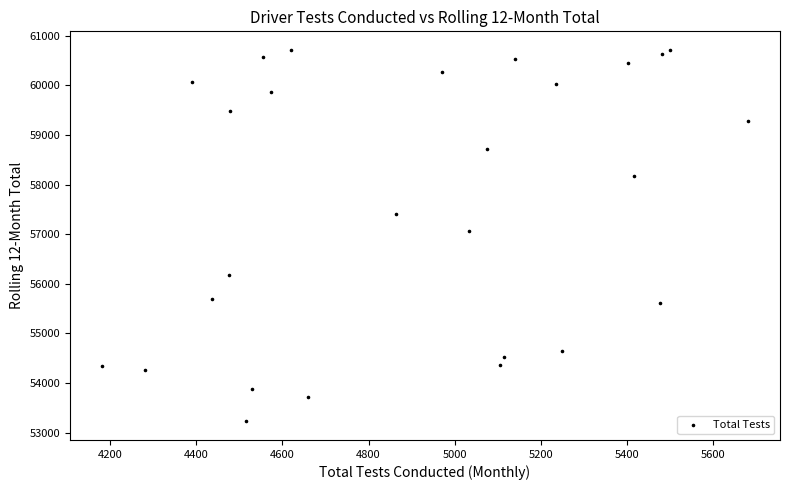

What Y value in the scatter plot is closest to 56971?

57063